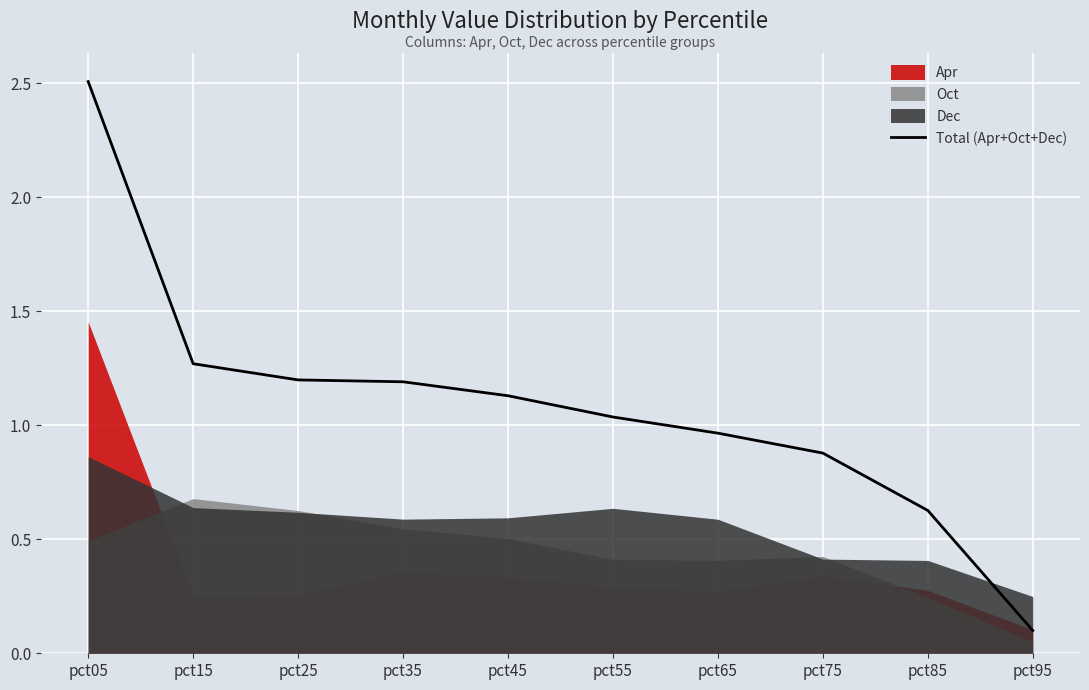

What is the change in value from pct55 to pct85?

-0.4